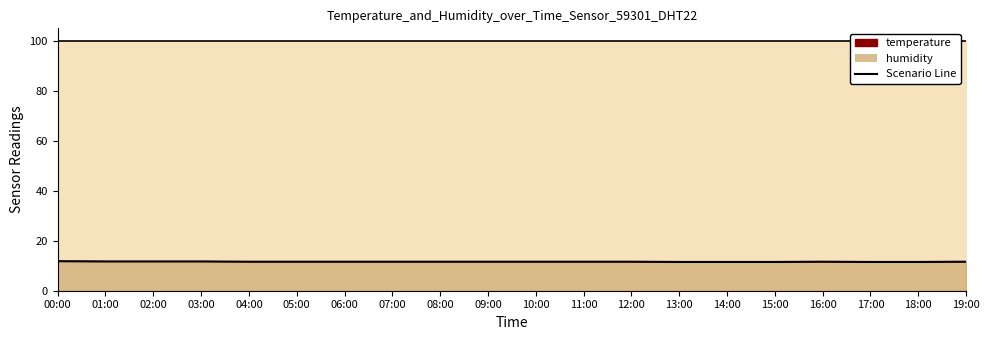

What is the average value?

11.6